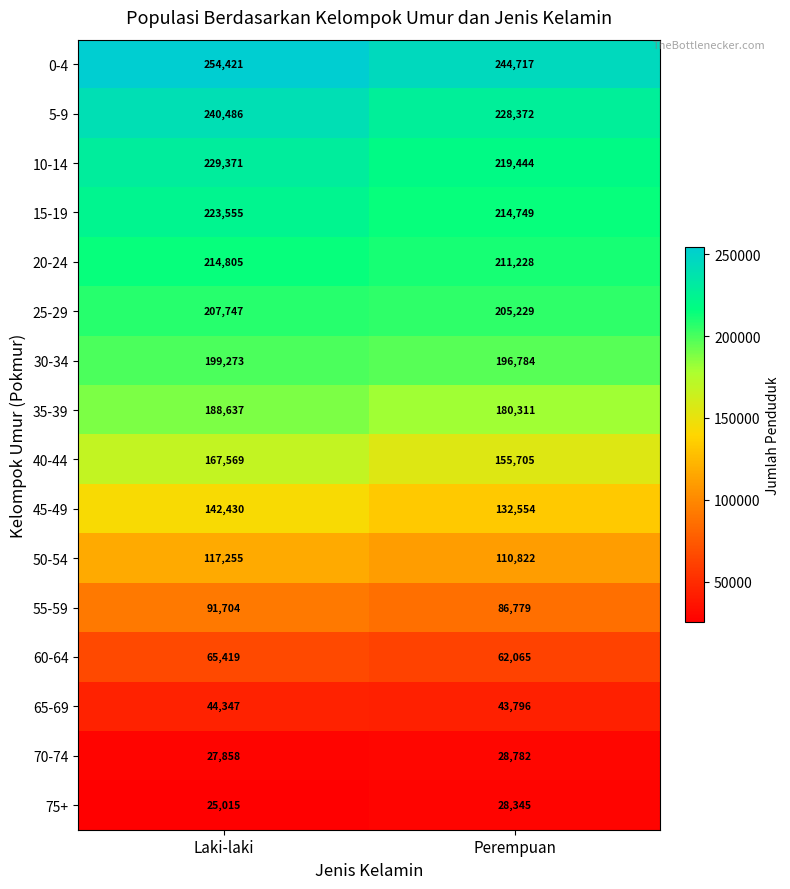

What is the minimum value shown in the chart?

25015